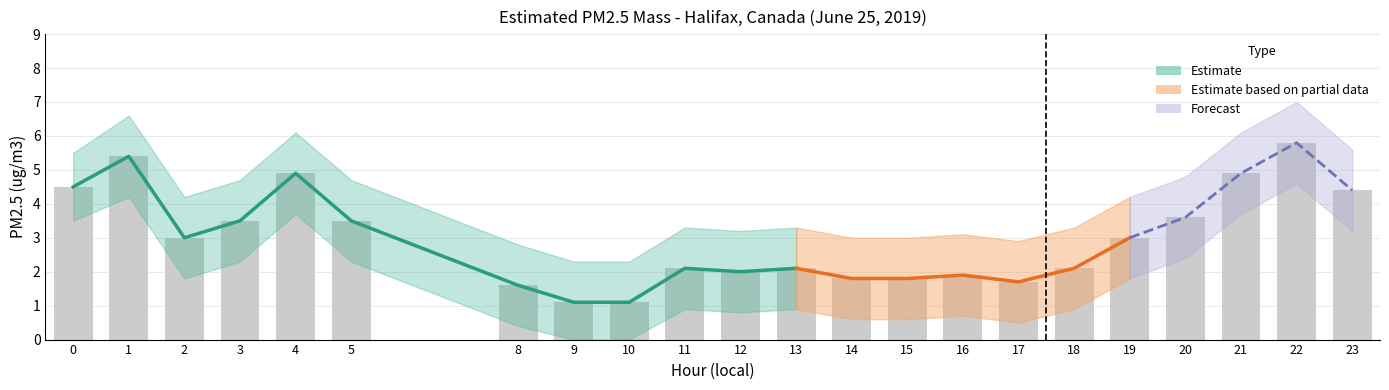

True or false: Lower bound has a value of 1.1 at 16.

False